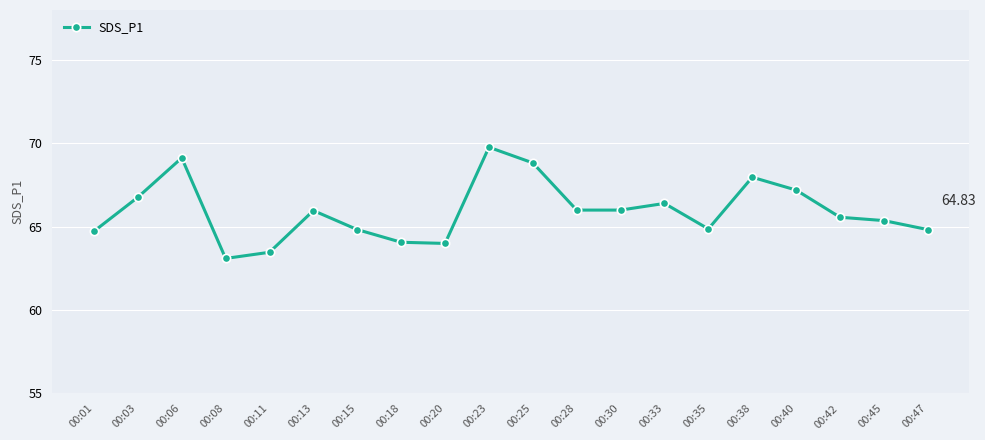

True or false: the data has more than 1 interior local peaks.

True